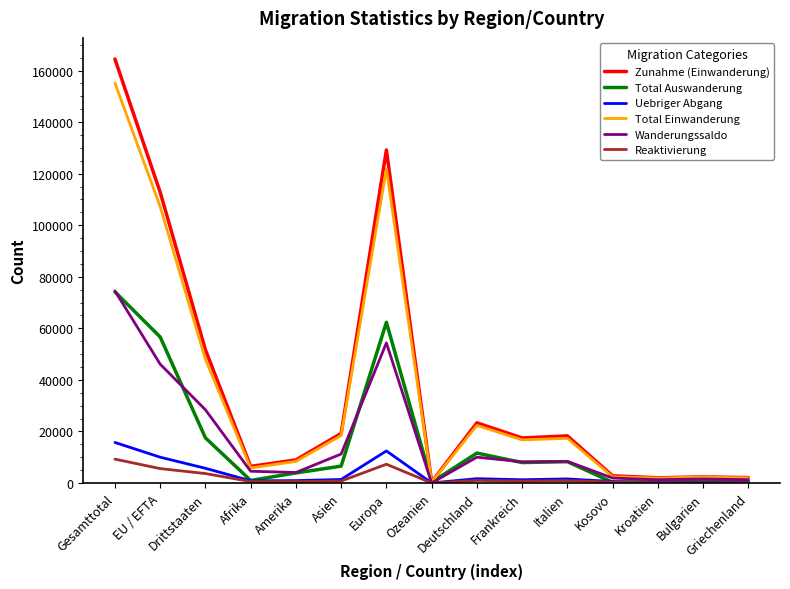

At which category is the sum across all series the highest?

Gesamttotal